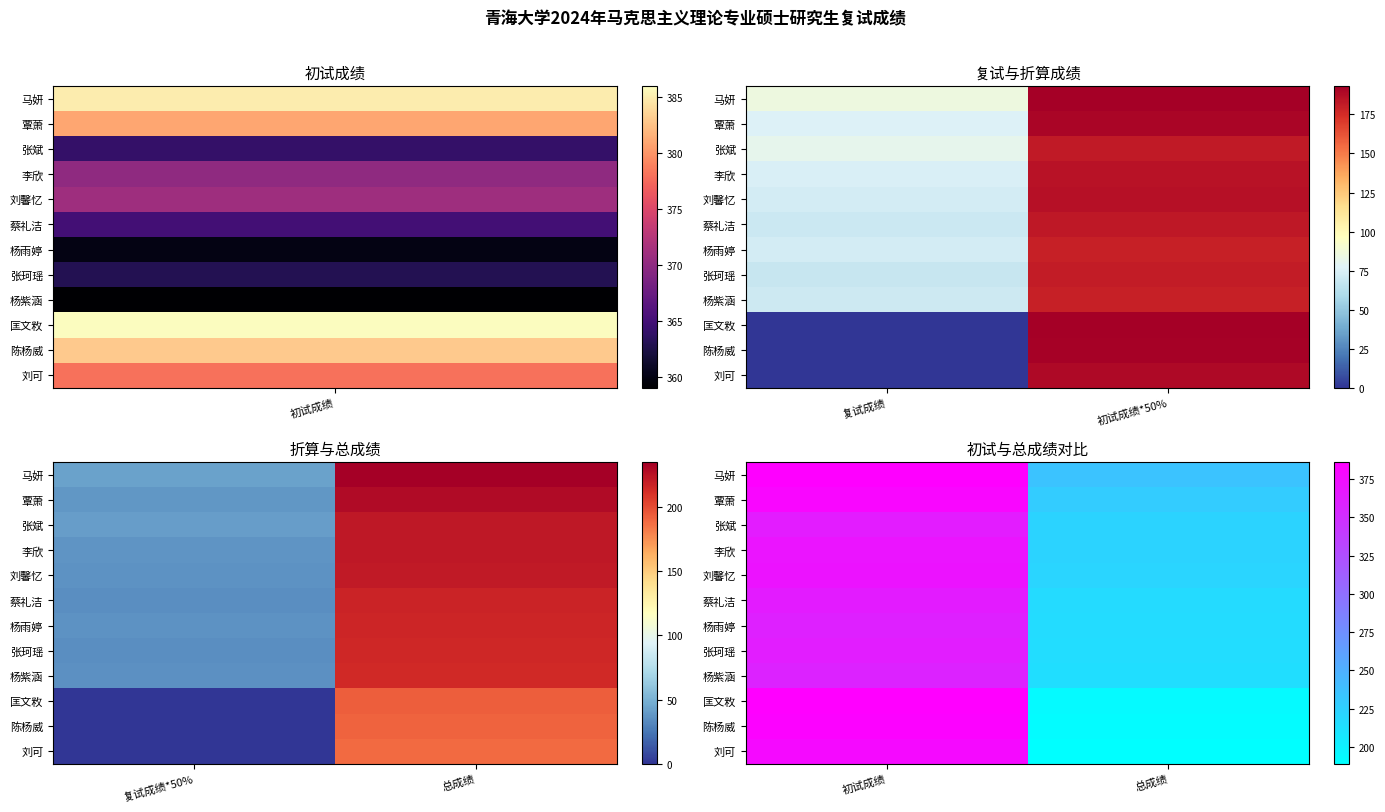

What is the sum of the 马妍 values at 初试成绩 and 总成绩?

620.1